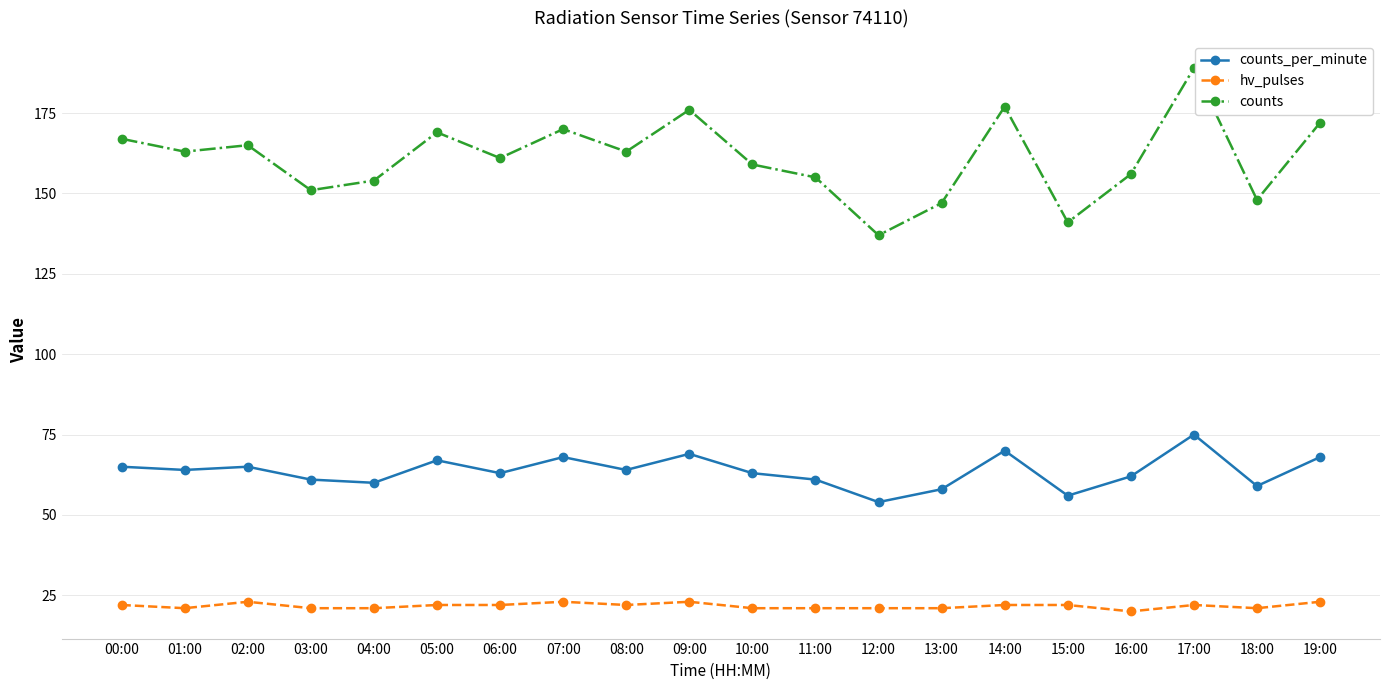

Rank the series by their maximum value, from lowest to highest.

hv_pulses, counts_per_minute, counts